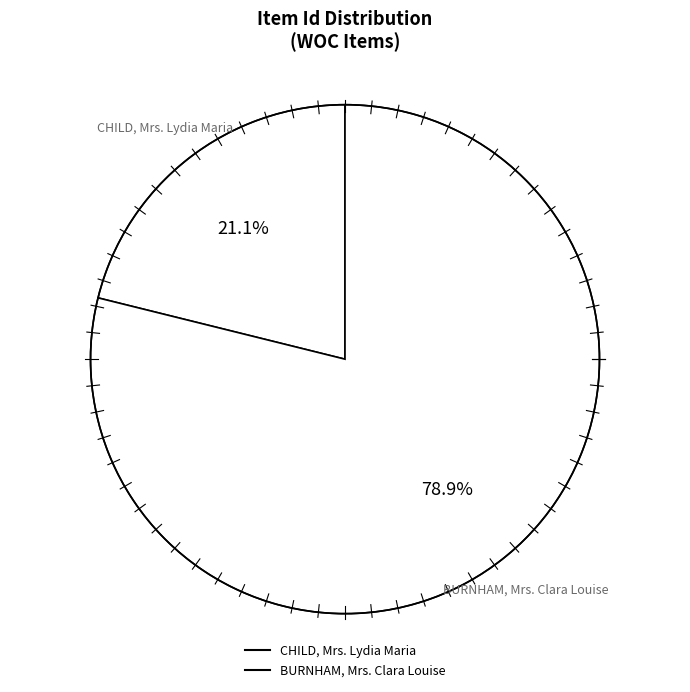

Approximately how many times larger is the value at CHILD, Mrs. Lydia Maria compared to BURNHAM, Mrs. Clara Louise?

0.3